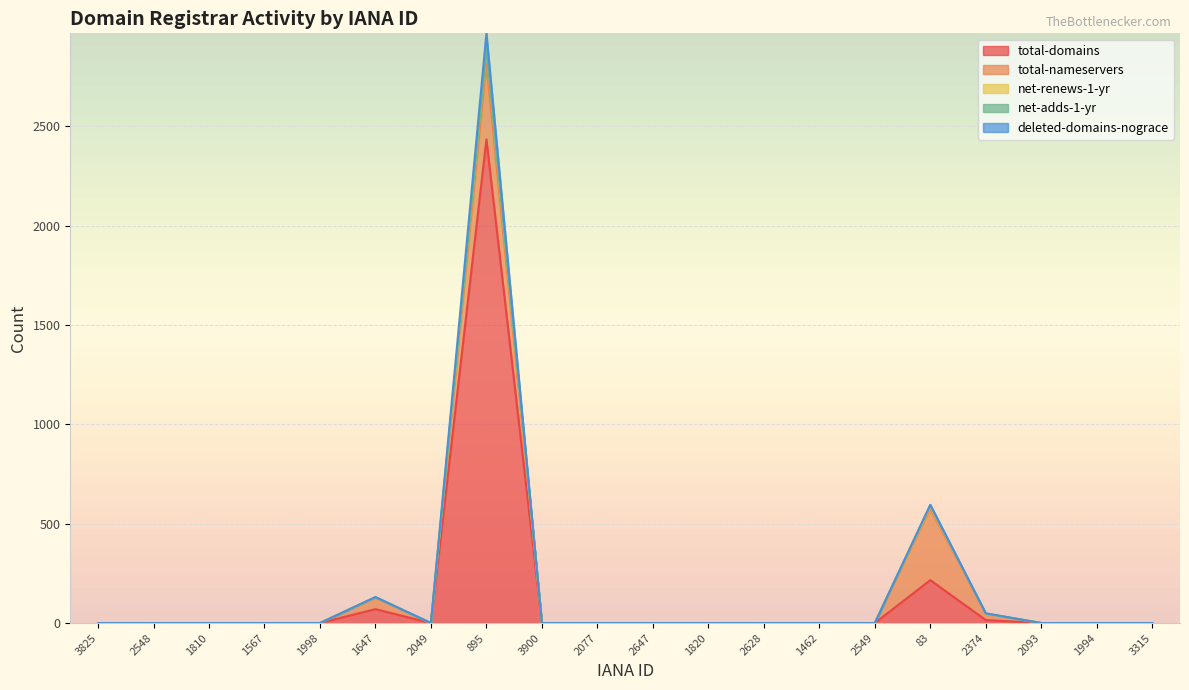

Is it true that total-domains equals 1328 at 2049?

False